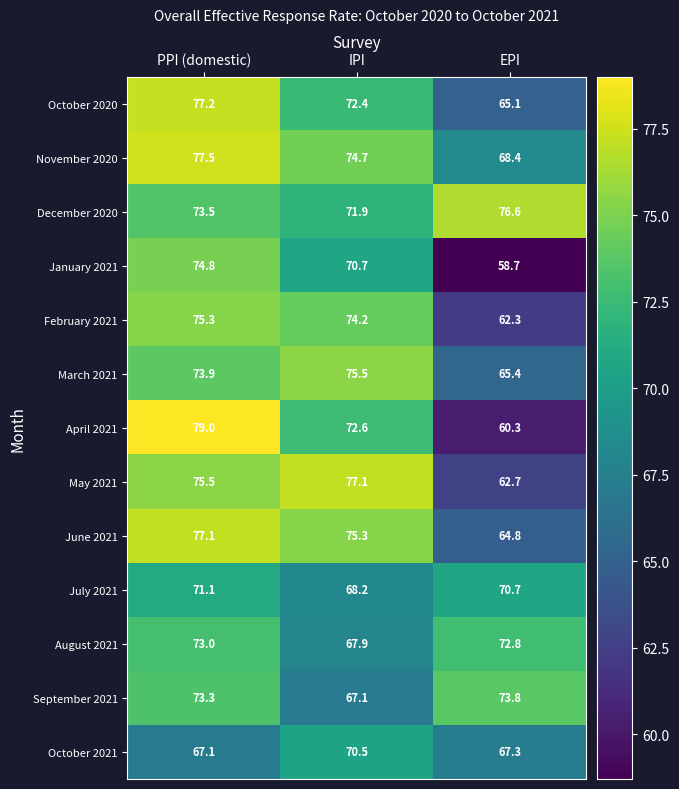

The December 2020 series shows 76.6 at EPI. True or false?

True